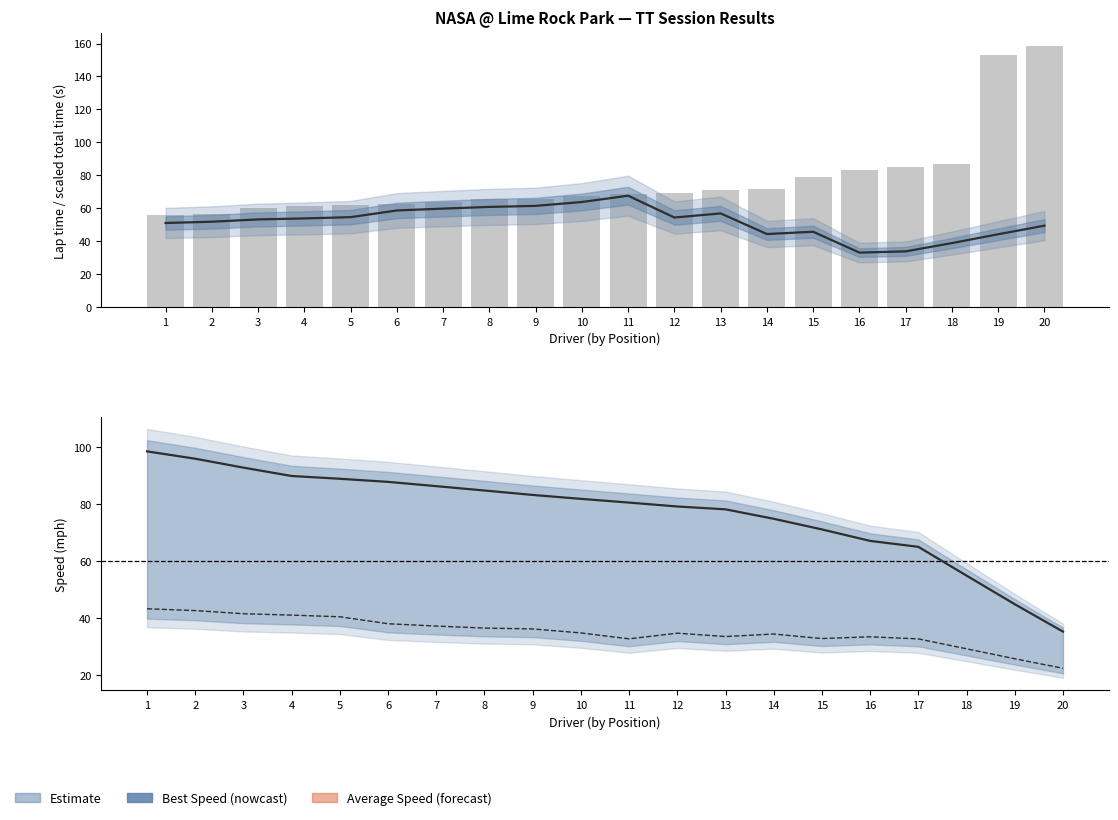

Which series changed the most between 16 and 19?

Best Lap time